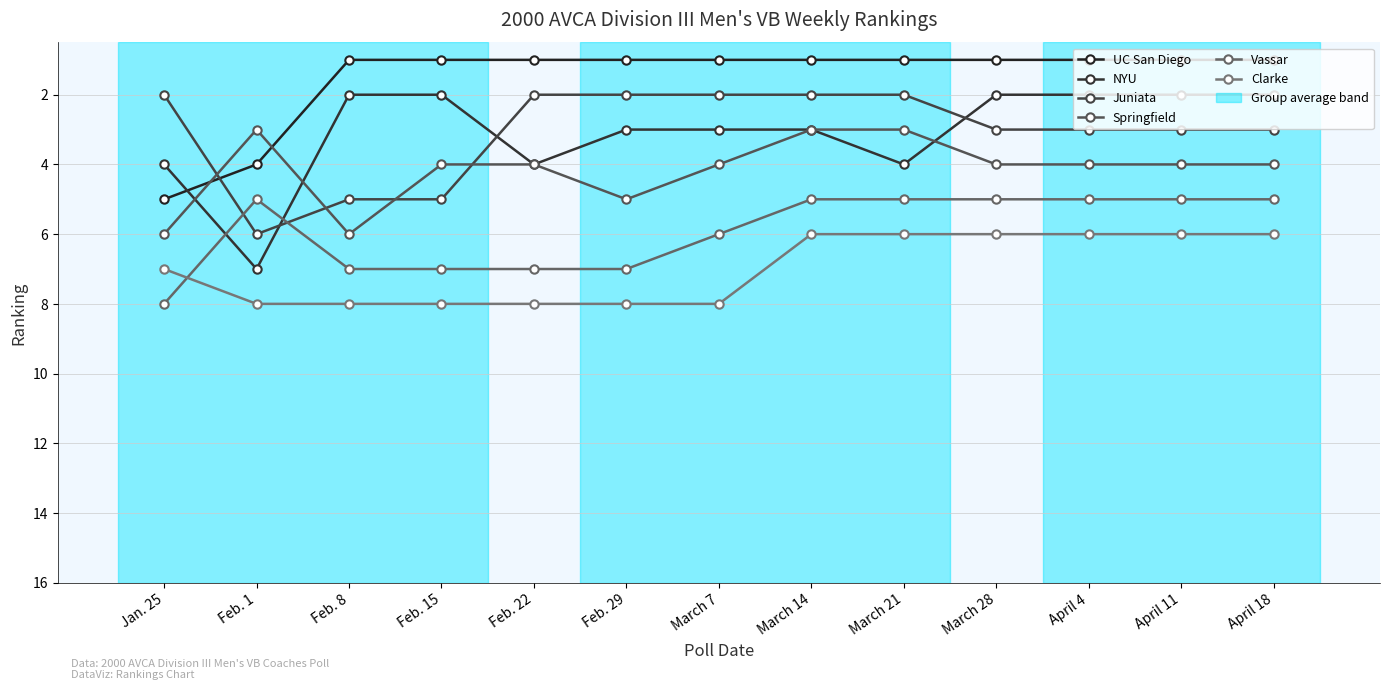

Reading left to right, extract all data points from this chart.

UC San Diego: 5	4	1	1	1	1	1	1	1	1	1	1	1
NYU: 4	7	2	2	4	3	3	3	4	2	2	2	2
Juniata: 2	6	5	5	2	2	2	2	2	3	3	3	3
Springfield: 6	3	6	4	4	5	4	3	3	4	4	4	4
Vassar: 8	5	7	7	7	7	6	5	5	5	5	5	5
Clarke: 7	8	8	8	8	8	8	6	6	6	6	6	6